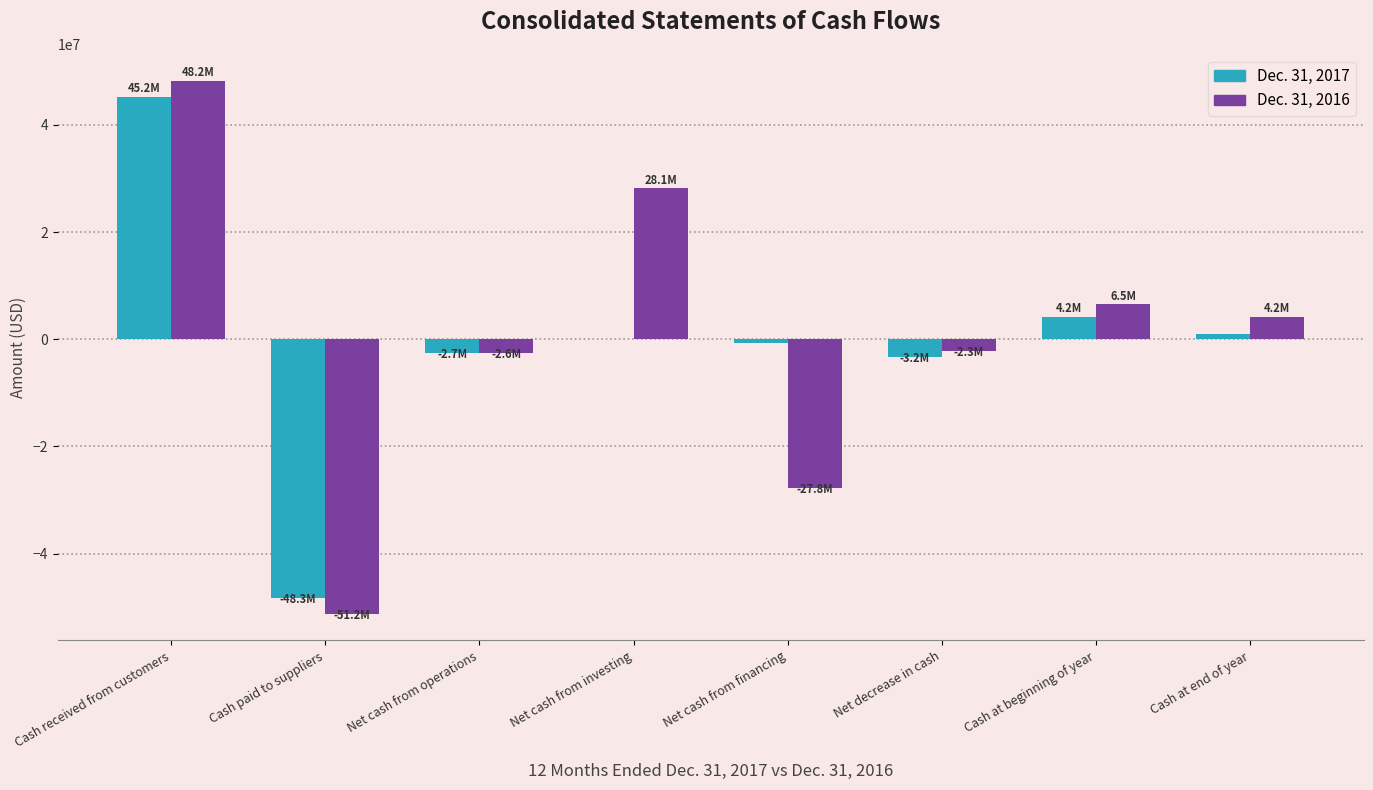

What is the total value across all series at Cash paid to suppliers?

-99571000